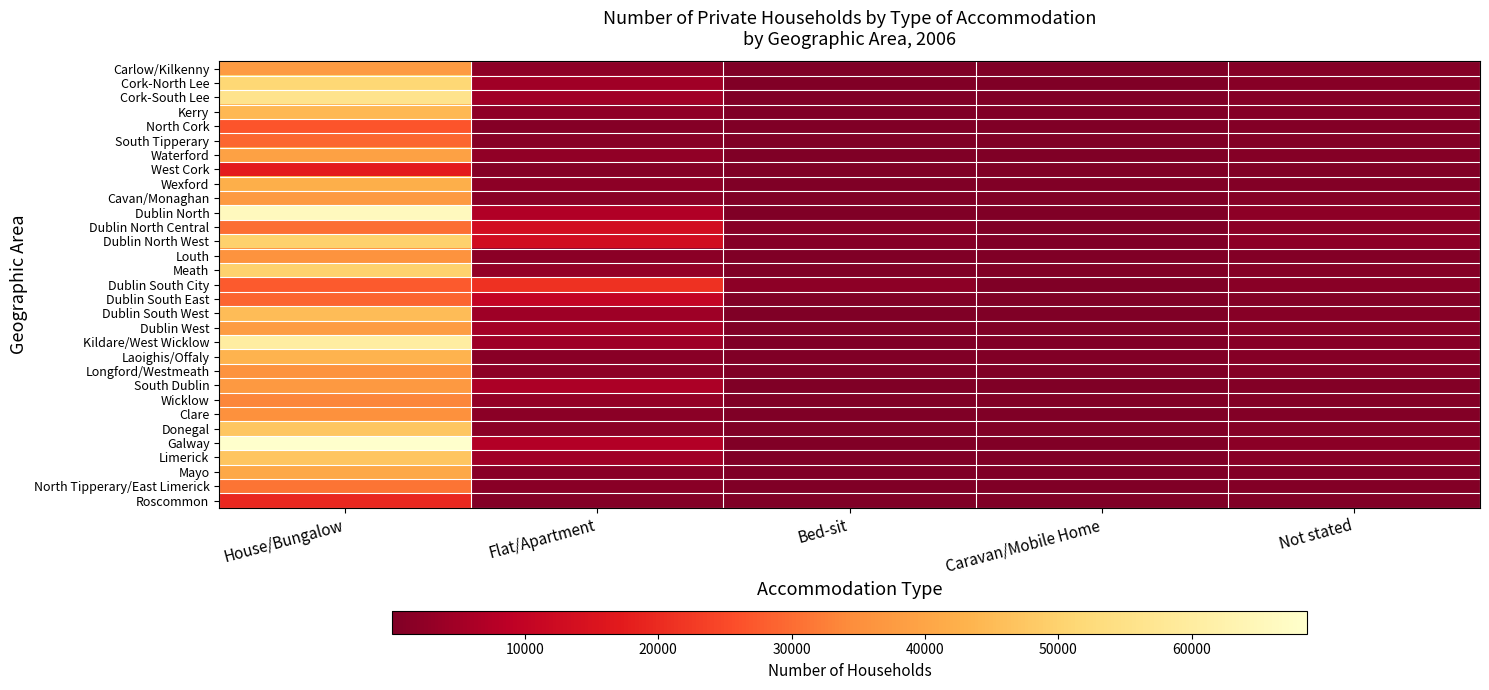

List the series in order of their peak value, highest first.

Galway, Dublin North, Kildare/West Wicklow, Cork-South Lee, Cork-North Lee, Meath, Dublin North West, Donegal, Limerick, Dublin South West, Kerry, Laoighis/Offaly, Wexford, Mayo, Waterford, Dublin West, Carlow/Kilkenny, Cavan/Monaghan, South Dublin, Louth, Longford/Westmeath, Clare, Wicklow, North Tipperary/East Limerick, Dublin North Central, South Tipperary, Dublin South East, Dublin South City, North Cork, Roscommon, West Cork